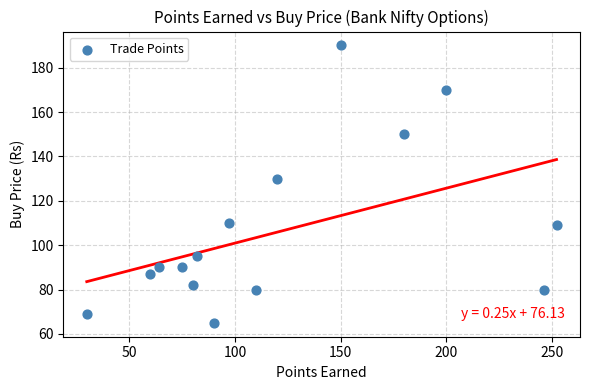

What is the range of Y values (max minus min)?

125